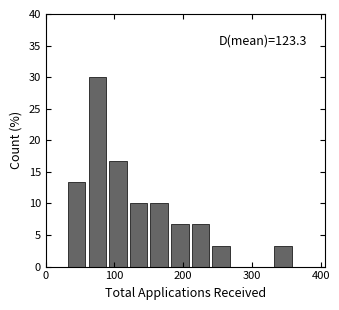

Around what value on the x-axis is the tallest bar? Give the approximate position of its centre, as read against the axis.

80